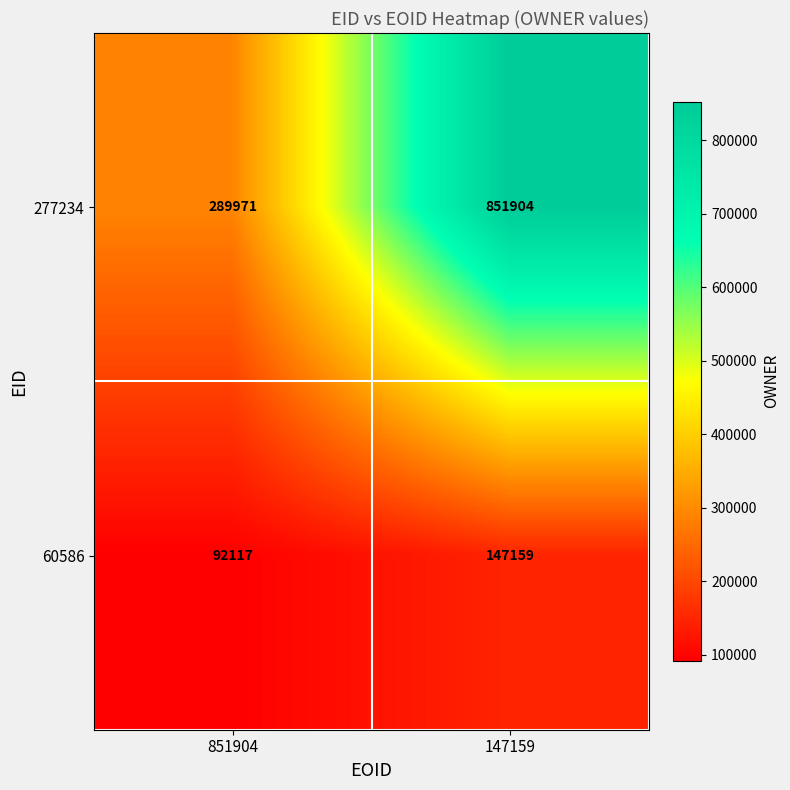

At which category is the sum across all series the highest?

147159